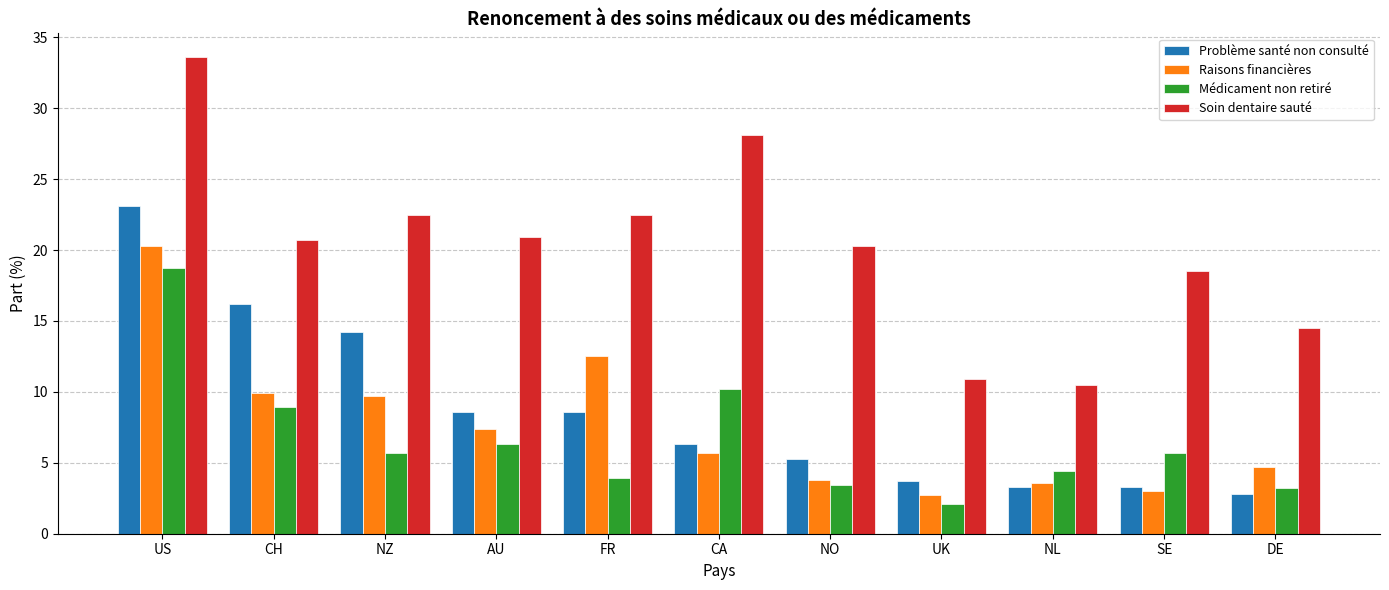

Reading left to right, extract all data points from this chart.

Problème santé non consulté: 23.1	16.2	14.2	8.6	8.6	6.3	5.3	3.7	3.3	3.3	2.8
Raisons financières: 20.3	9.9	9.7	7.4	12.5	5.7	3.8	2.7	3.6	3.0	4.7
Médicament non retiré: 18.7	8.9	5.7	6.3	3.9	10.2	3.4	2.1	4.4	5.7	3.2
Soin dentaire sauté: 33.6	20.7	22.5	20.9	22.5	28.1	20.3	10.9	10.5	18.5	14.5